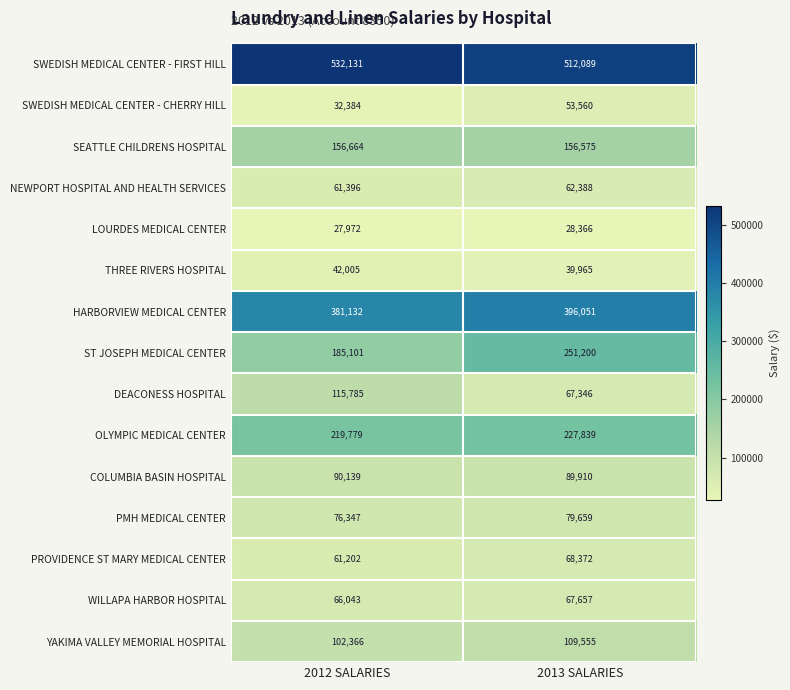

How many categories are shown in the chart?

2